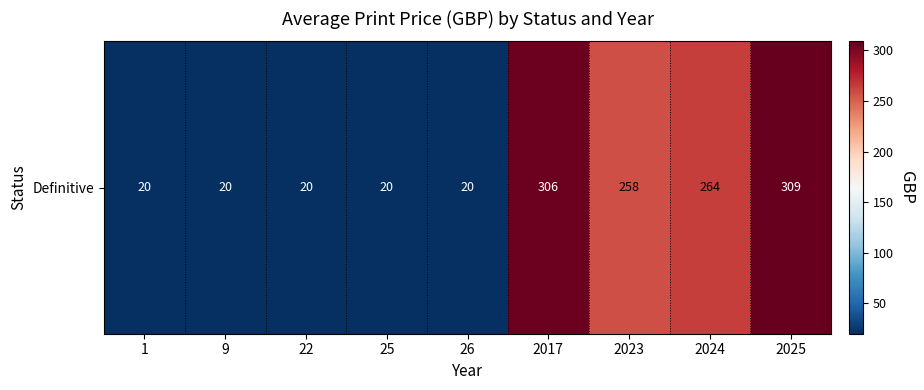

Approximately how many times larger is the value at 25 compared to 2025?

0.1